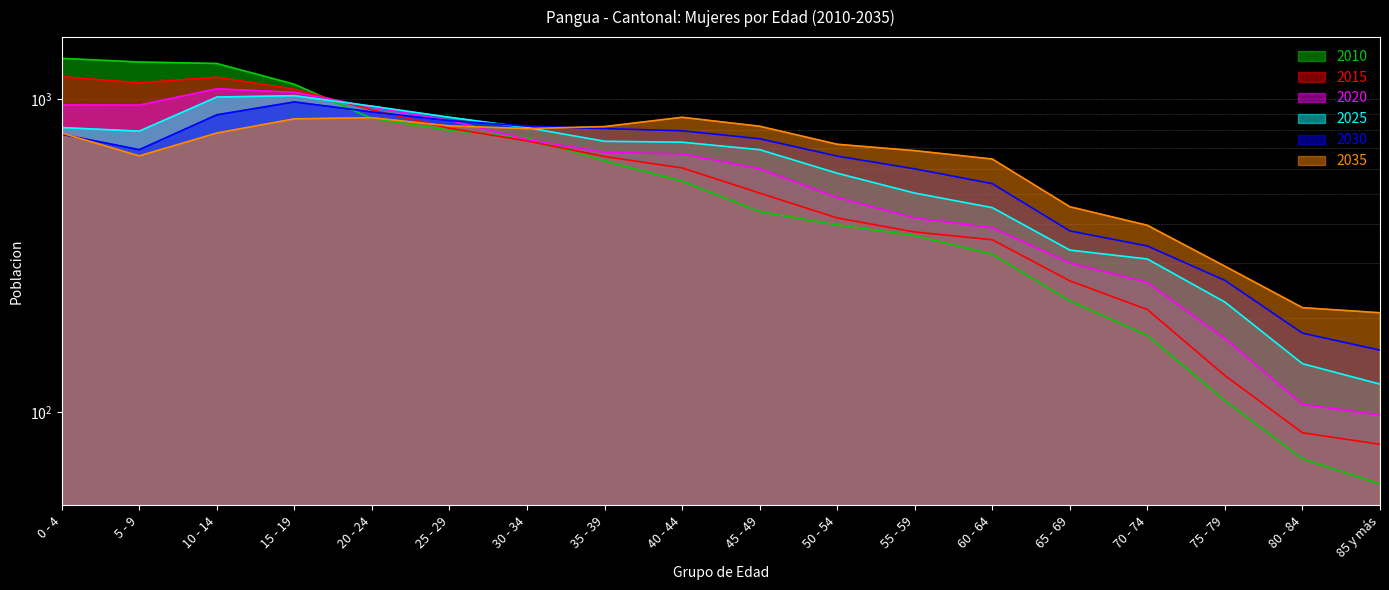

What is the difference between the maximum and second lowest values in the 2025 series?

885